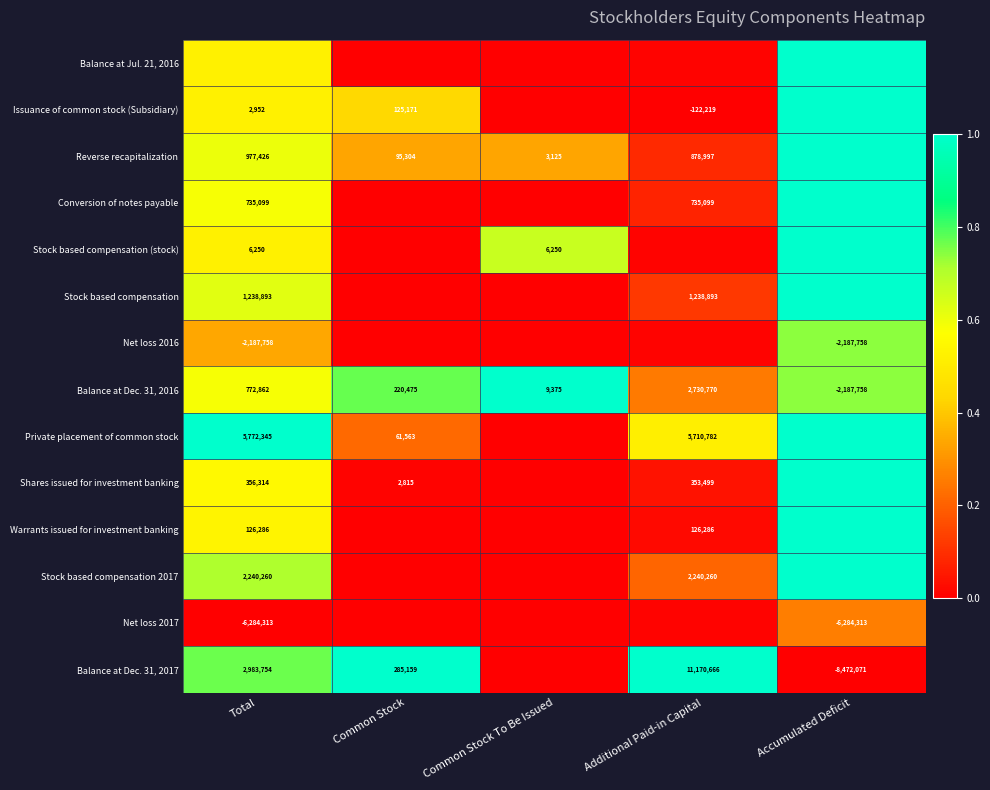

Is the value of Stock based compensation (stock) at Common Stock To Be Issued greater than the value of Balance at Dec. 31, 2017 at Common Stock?

No